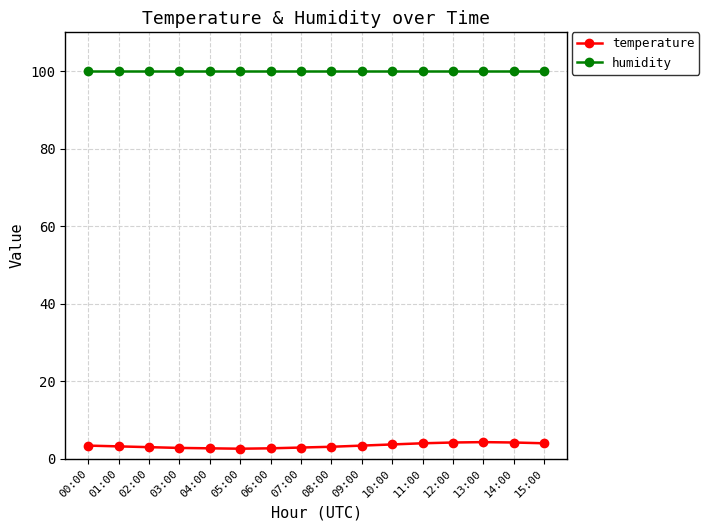

What is the value of the temperature point at the 7th from the left?

2.7